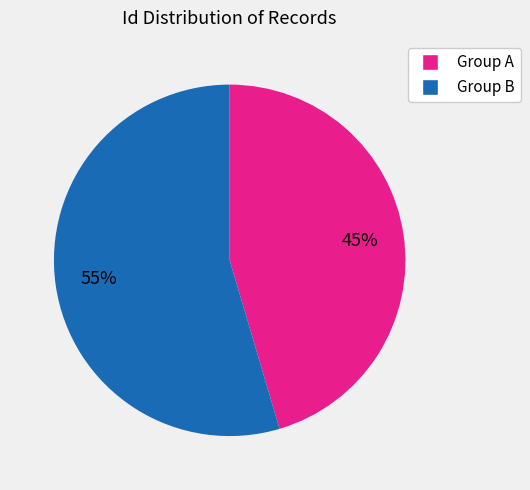

Does any single category account for the majority?

Yes